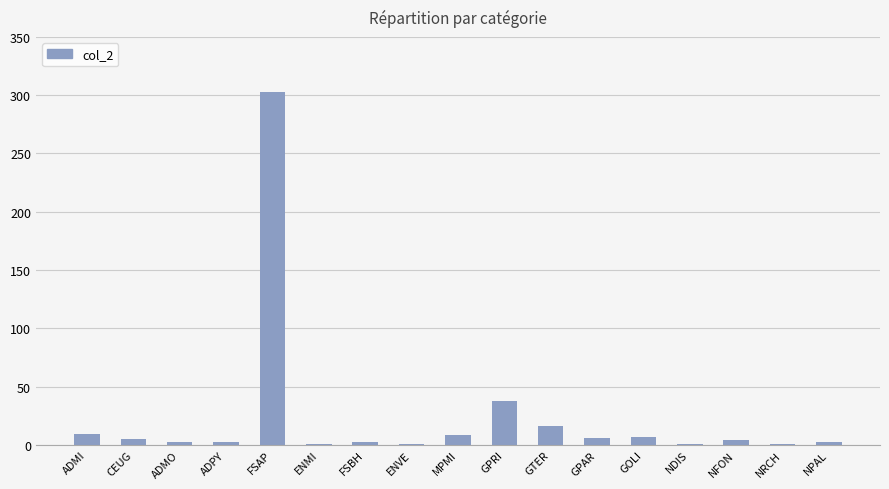

What is the change in value from ADMI to ADPY?

-7